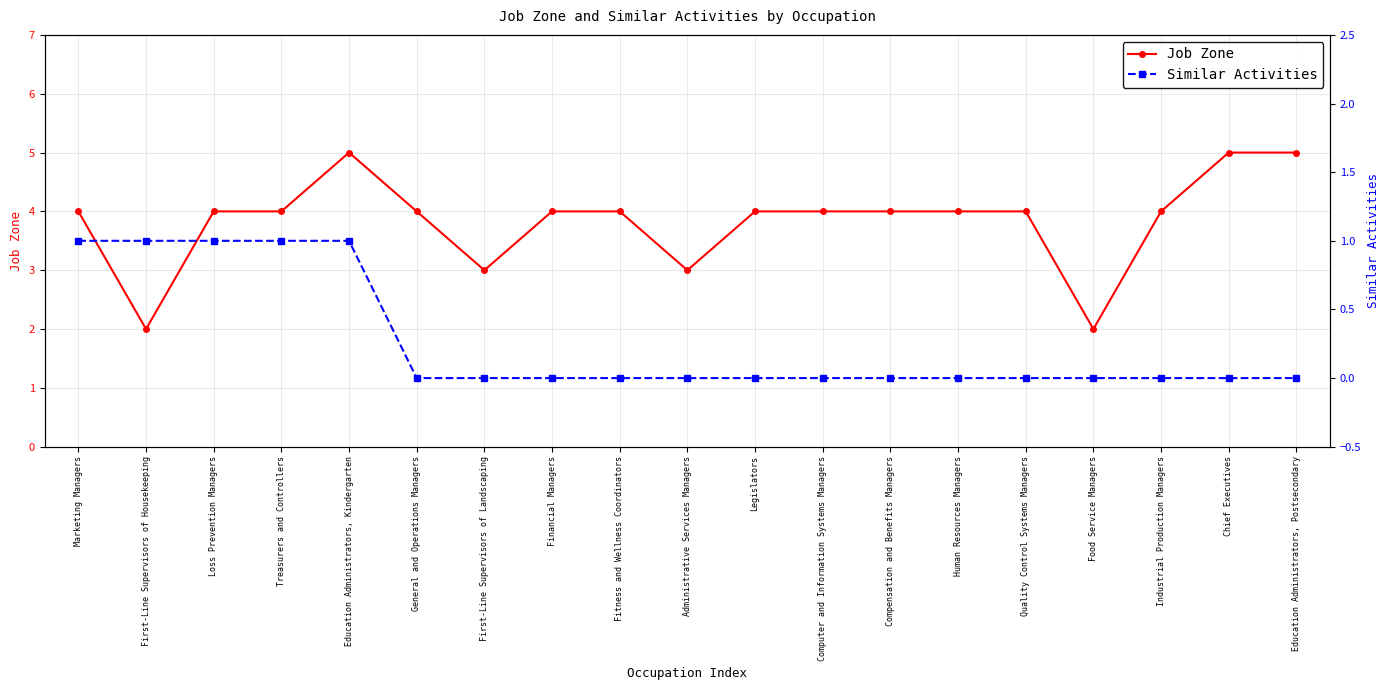

Rank the series by their average value, from highest to lowest.

Job Zone, Similar Activities